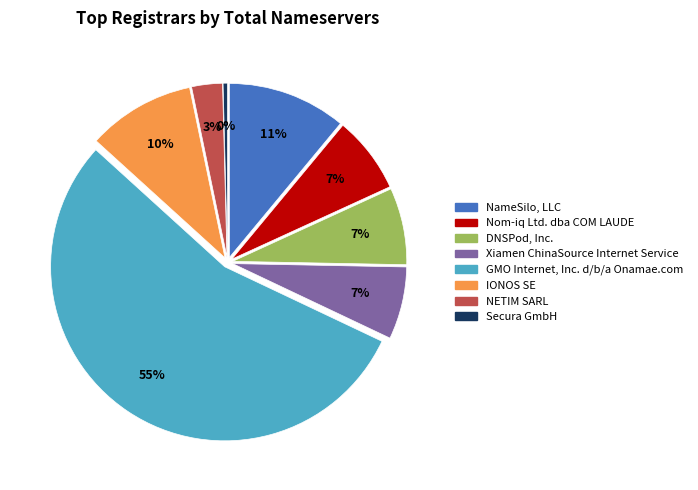

Does GMO Internet, Inc. d/b/a Onamae.com represent more than half of the total?

Yes